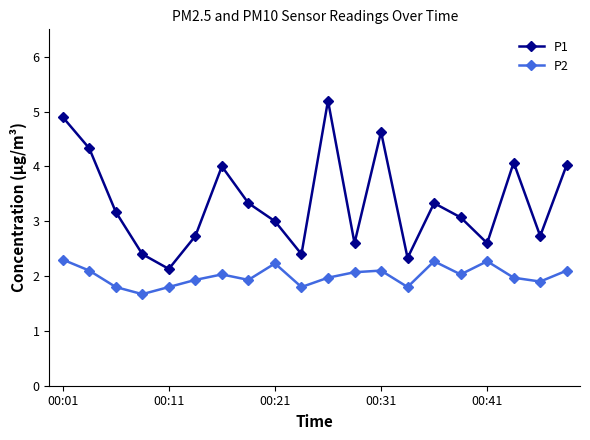

Which series has the largest total across all categories?

P1